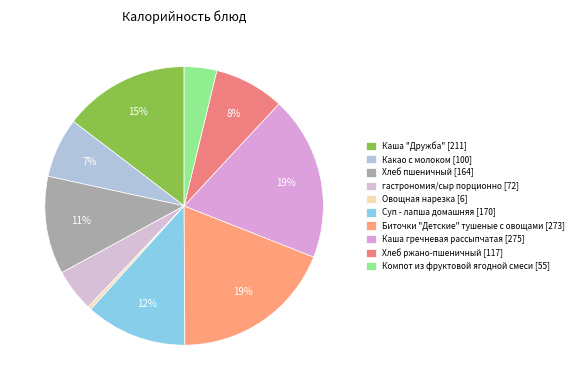

Between Биточки "Детские" тушеные с овощами and Овощная нарезка, which is larger?

Биточки "Детские" тушеные с овощами